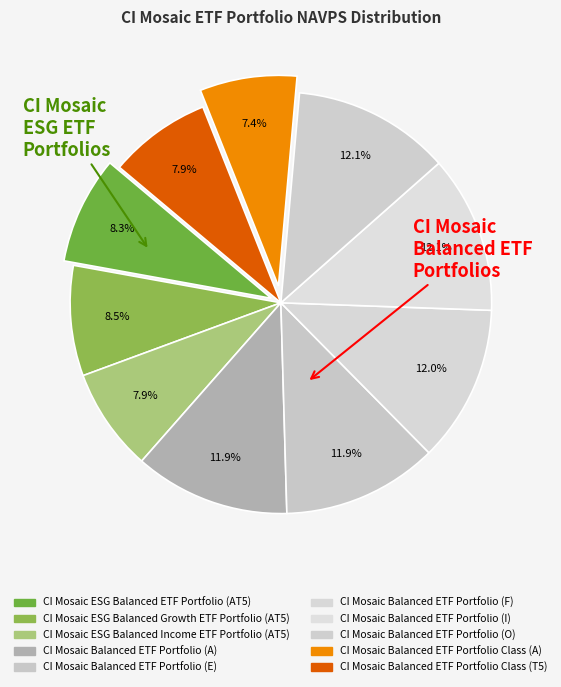

Approximately how many times larger is the value at CI Mosaic Balanced ETF Portfolio (E) compared to CI Mosaic Balanced ETF Portfolio (F)?

1.0